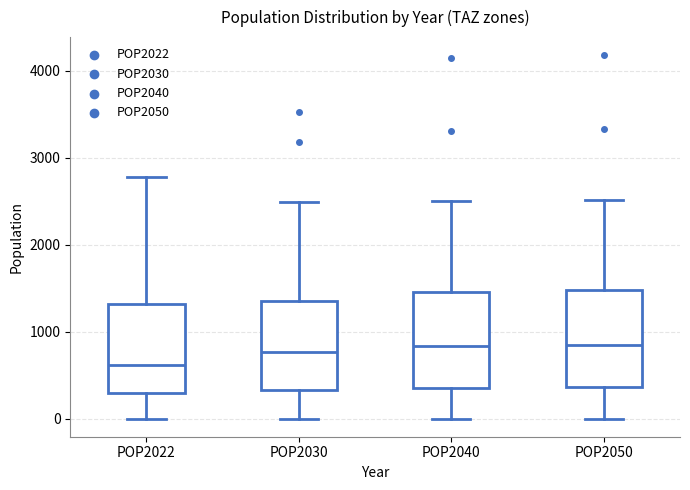

Reading left to right, read every box against the y-axis: the position of its median line, the range the box covers, and the ends of its whiskers. The values are not printed on the chart, so give them approximately, as read against the axis.

POP2022: median 600, box 300 to 1300, whiskers 0 to 2800
POP2030: median 800, box 300 to 1400, whiskers 0 to 2500
POP2040: median 800, box 300 to 1500, whiskers 0 to 2500
POP2050: median 800, box 400 to 1500, whiskers 0 to 2500